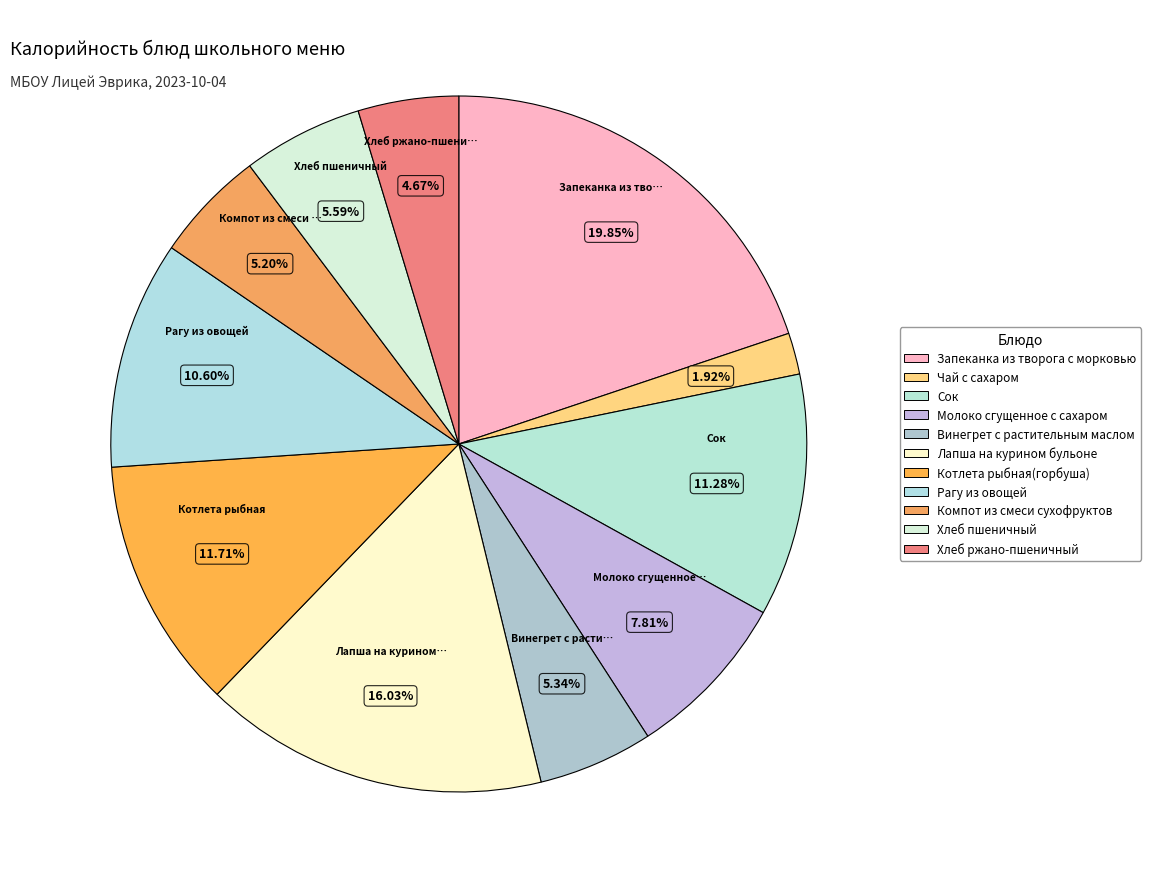

Which slice is the smallest?

Чай с сахаром